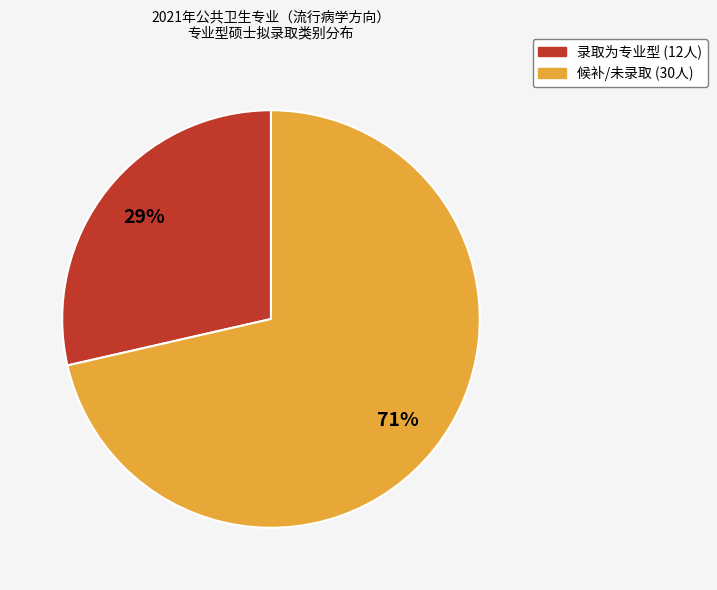

Does any single category account for the majority?

Yes